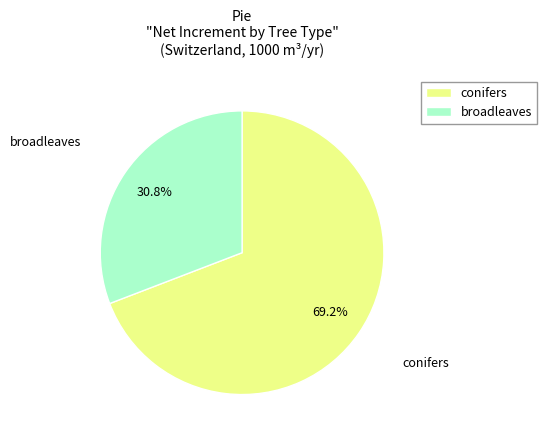

What is the ratio of the value at broadleaves to the value at conifers?

0.4